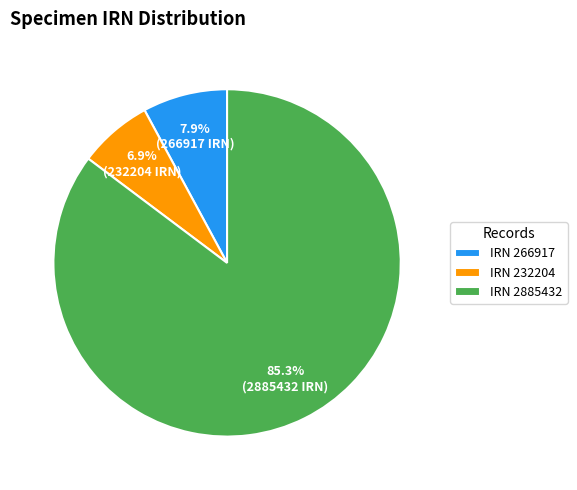

Which slice is the smallest?

IRN 232204